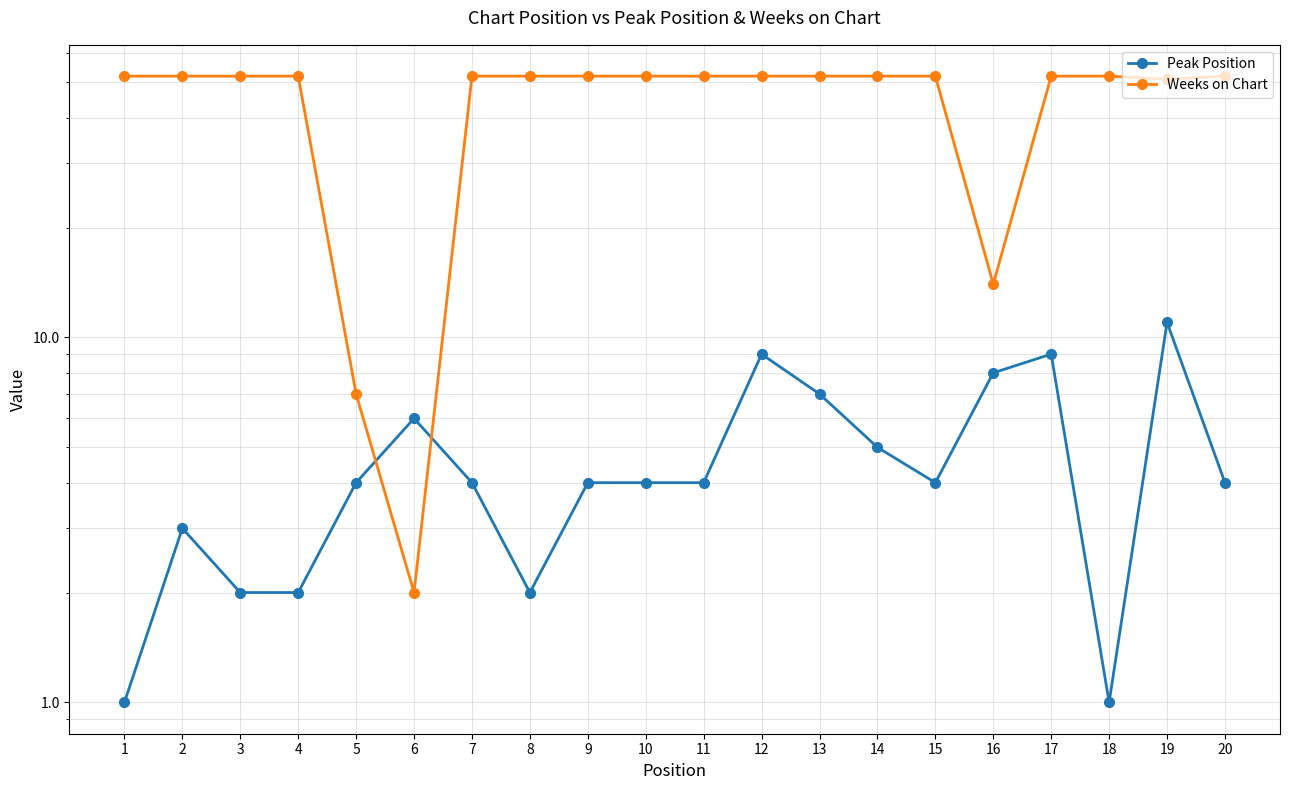

True or false: Peak Position and Weeks on Chart cross at least once.

True